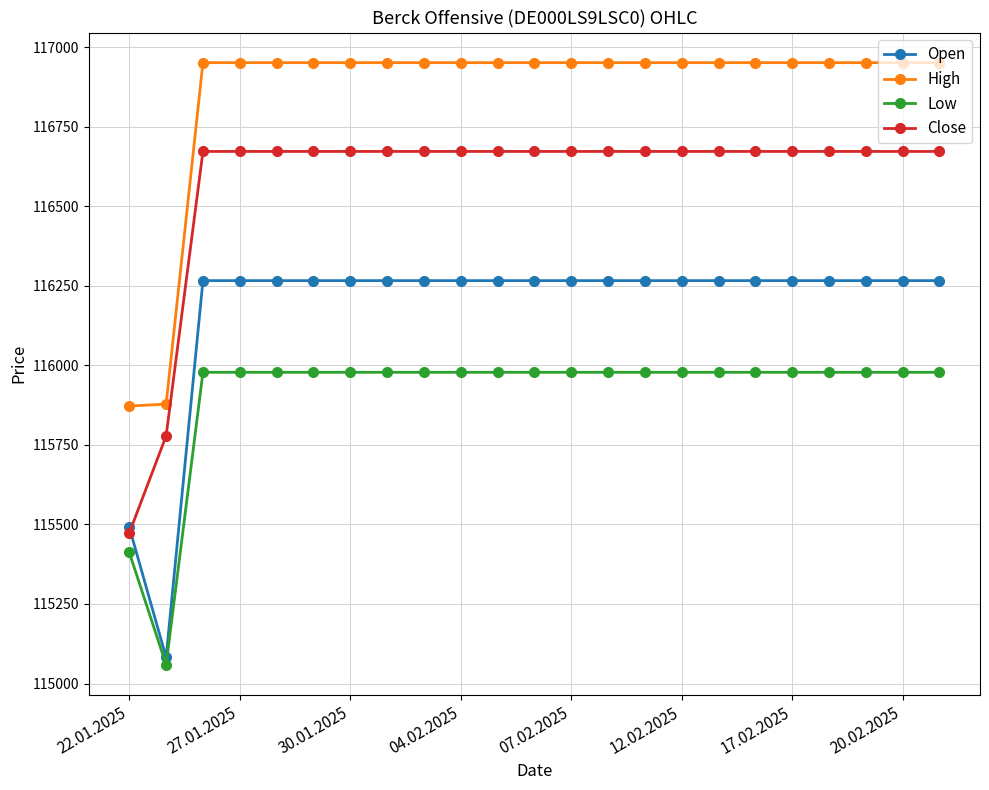

What is the smallest value displayed?

115059